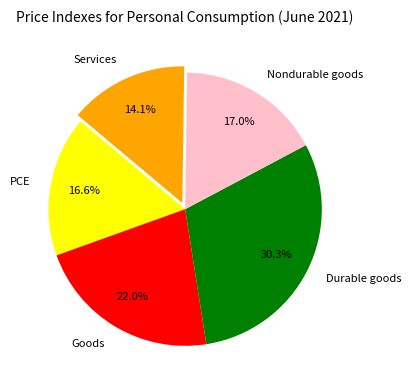

True or false: Nondurable goods accounts for 17% of the total.

True